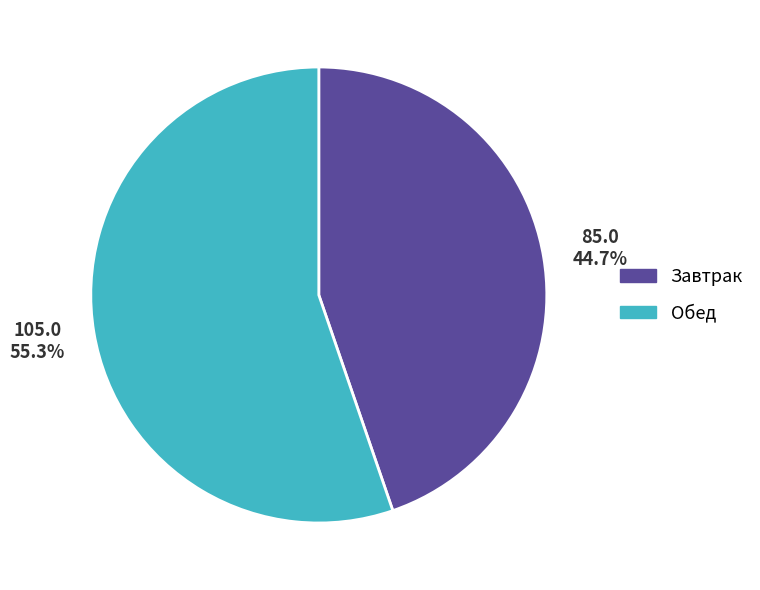

Combined, do Обед and Завтрак account for over 50%?

Yes